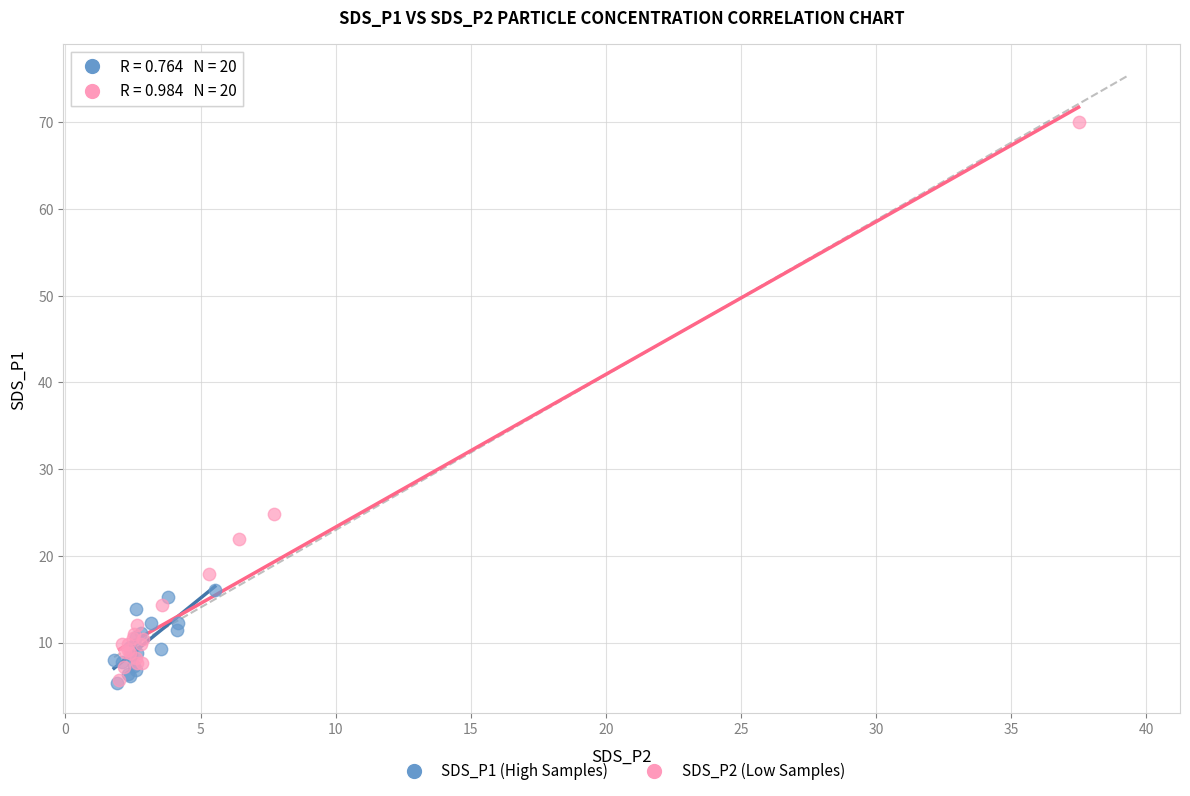

Which series contains the highest Y value?

SDS_P2 (Low Samples)